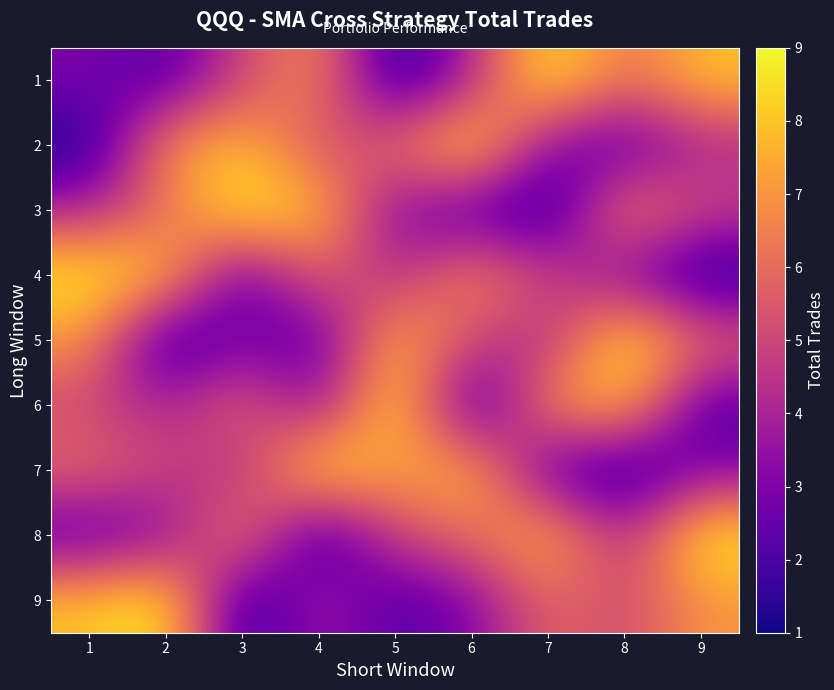

Rank the series at 4 from highest to lowest value.

7, 3, 1, 4, 2, 9, 6, 5, 8